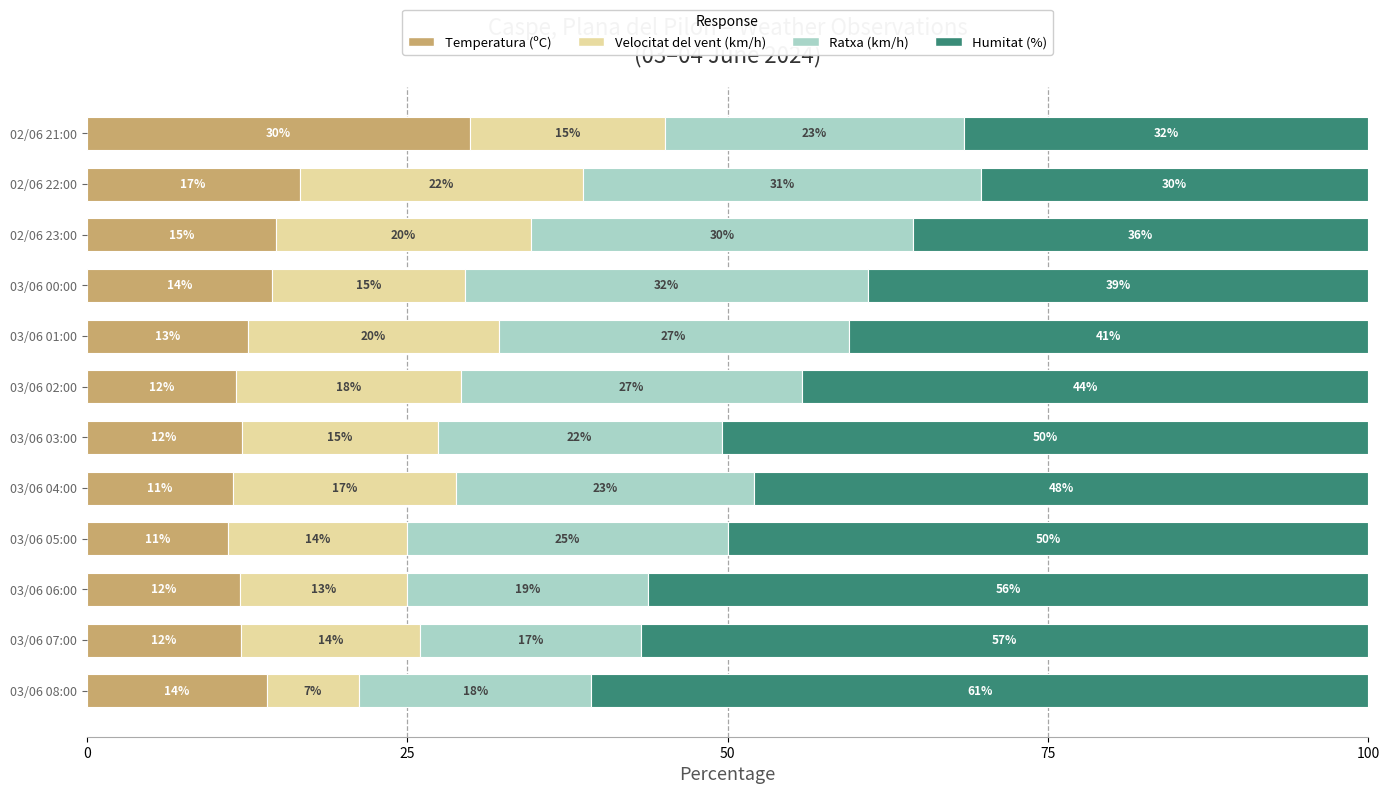

What is the total value across all series at 02/06 21:00?

100.0